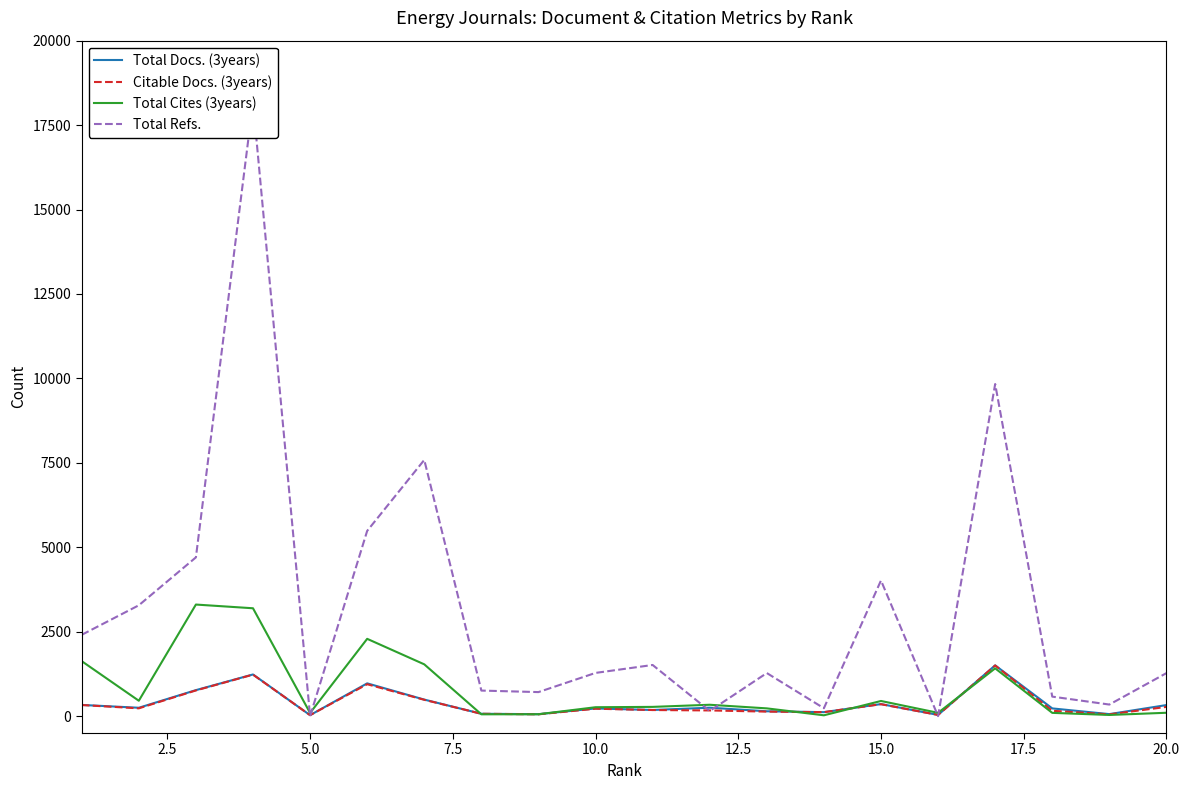

At how many categories does at least one series exceed 11290?

1